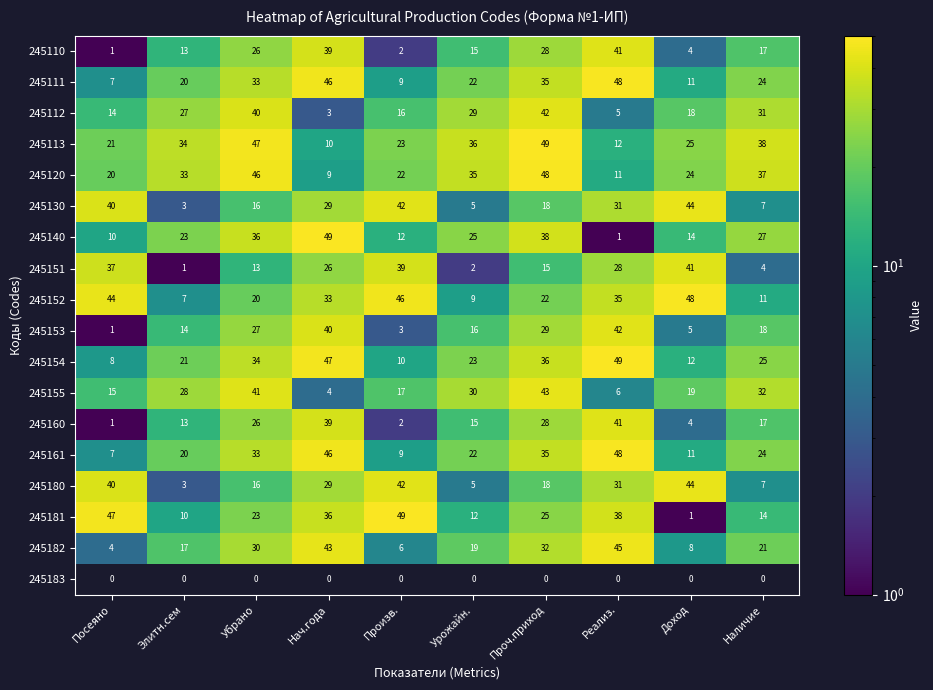

At which category does the chart reach its minimum across all series?

Посеяно